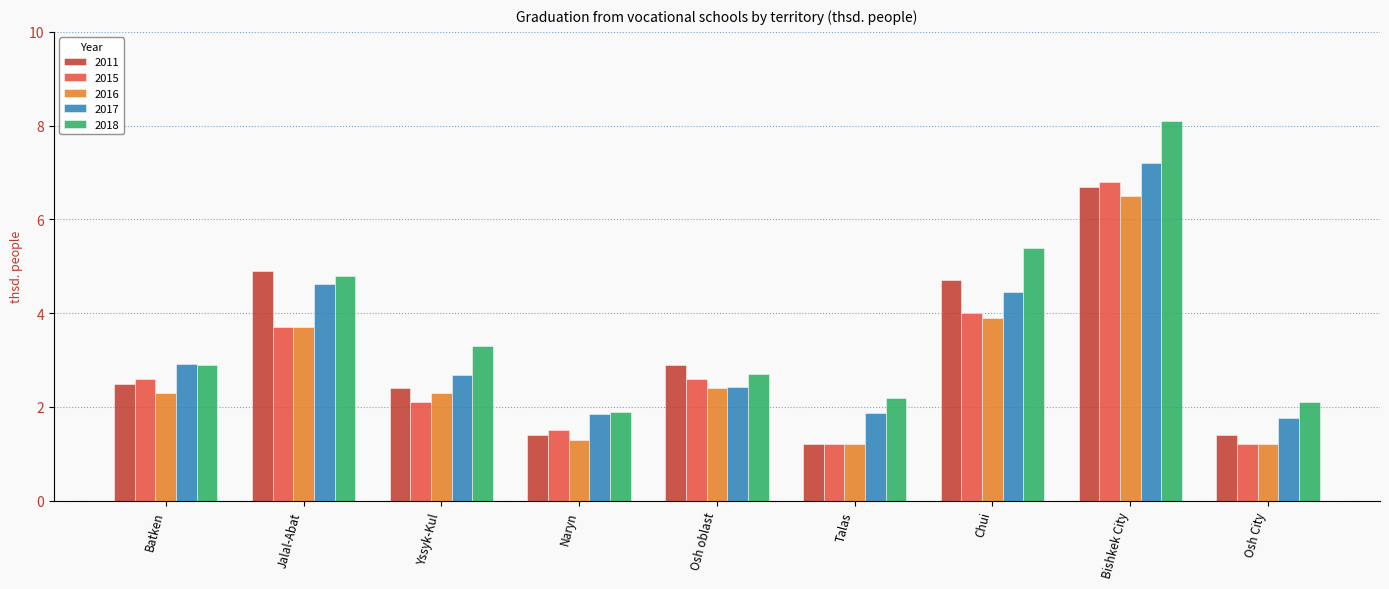

Which series has the widest spread of values?

2018